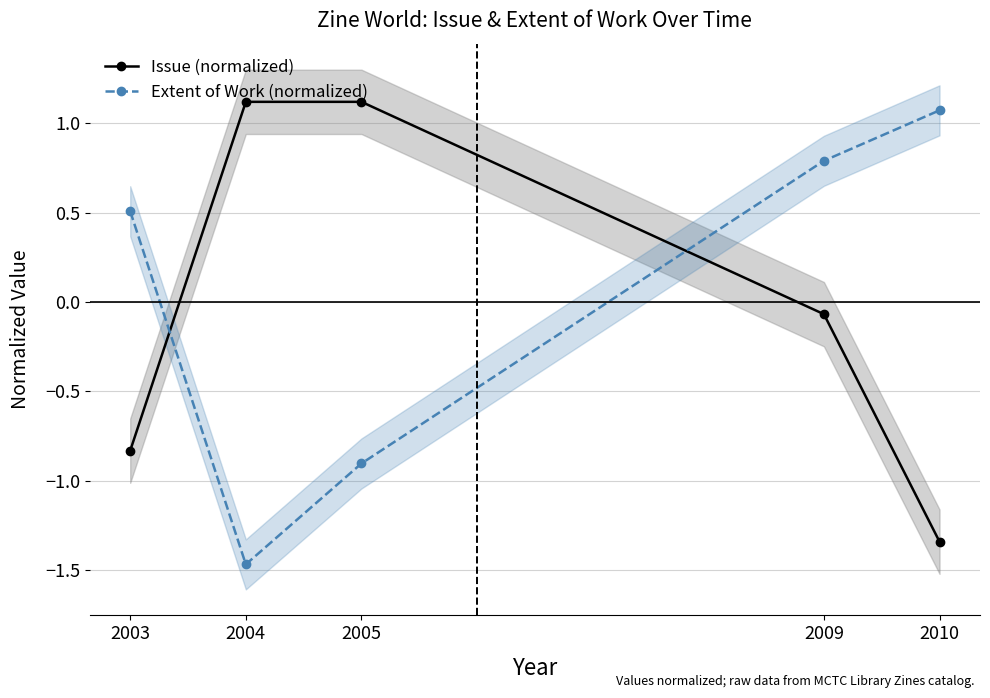

Reading left to right, transcribe all the data shown in this chart.

Issue (normalized): -0.8	1.1	1.1	-0.1	-1.3
Extent of Work (normalized): 0.5	-1.5	-0.9	0.8	1.1